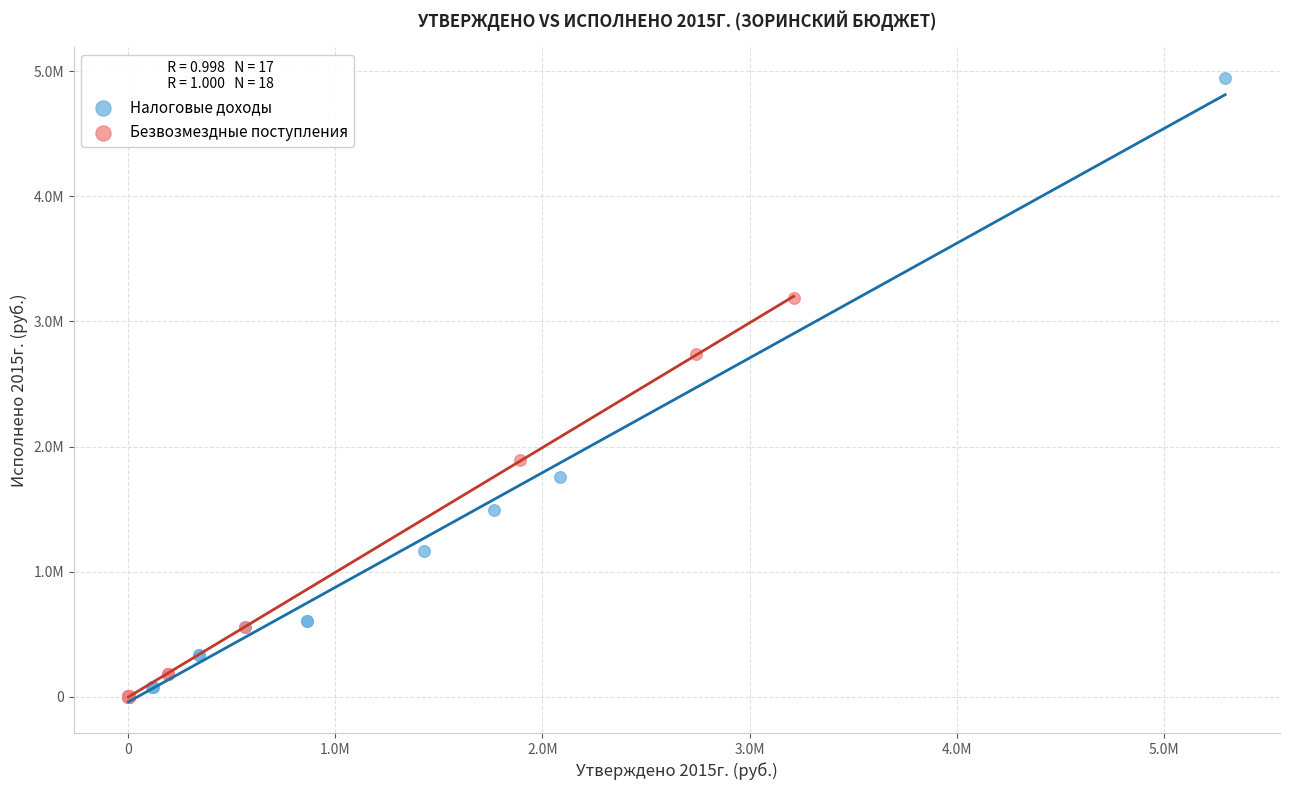

Which series contains the highest Y value?

Налоговые доходы